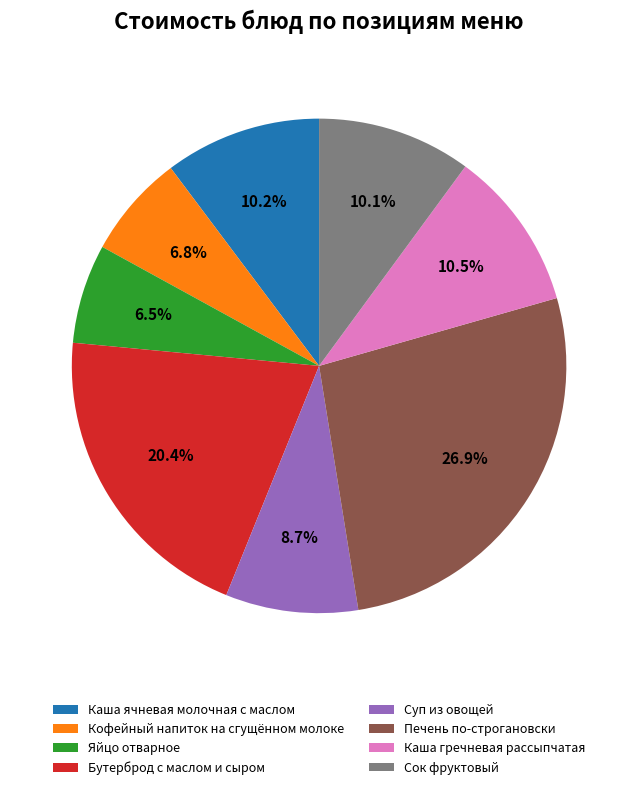

Combined, do Кофейный напиток на сгущённом молоке and Печень по-строгановски account for over 50%?

No